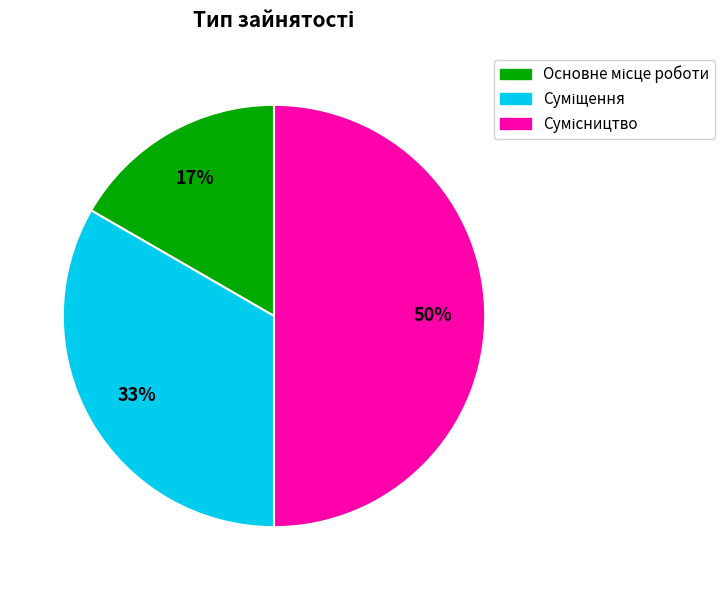

To the nearest percent, what is the average slice percentage?

33%